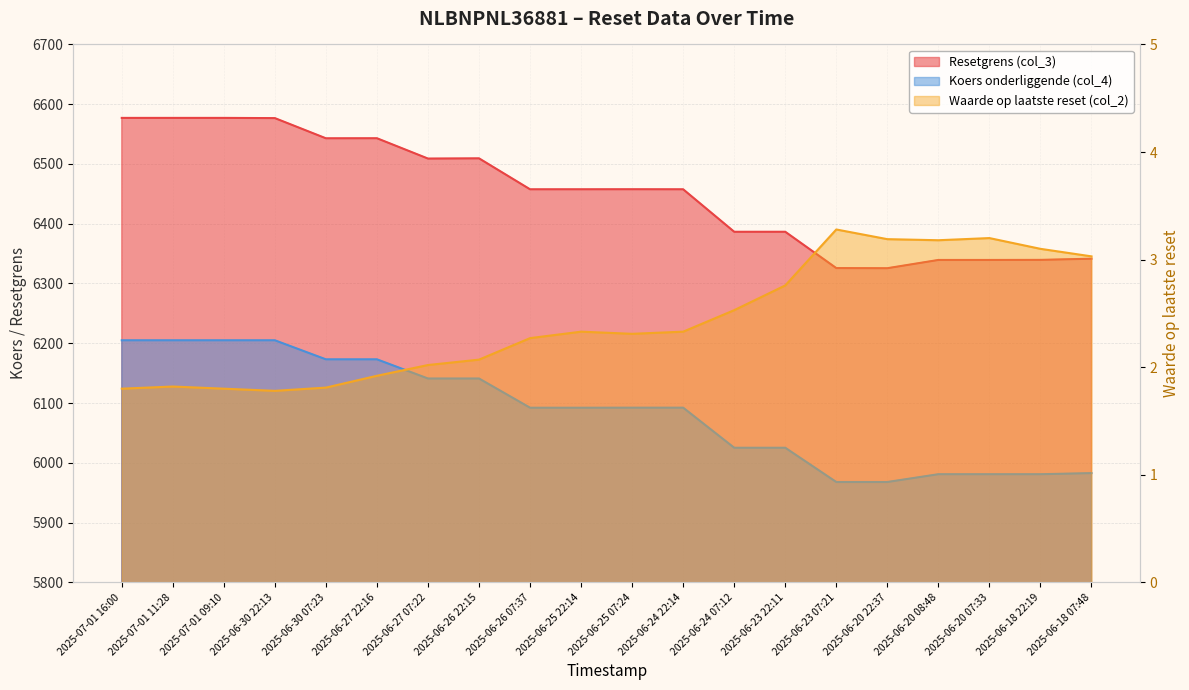

Which series changed the most between 2025-07-01 11:28 and 2025-06-20 07:33?

Resetgrens (col_3)